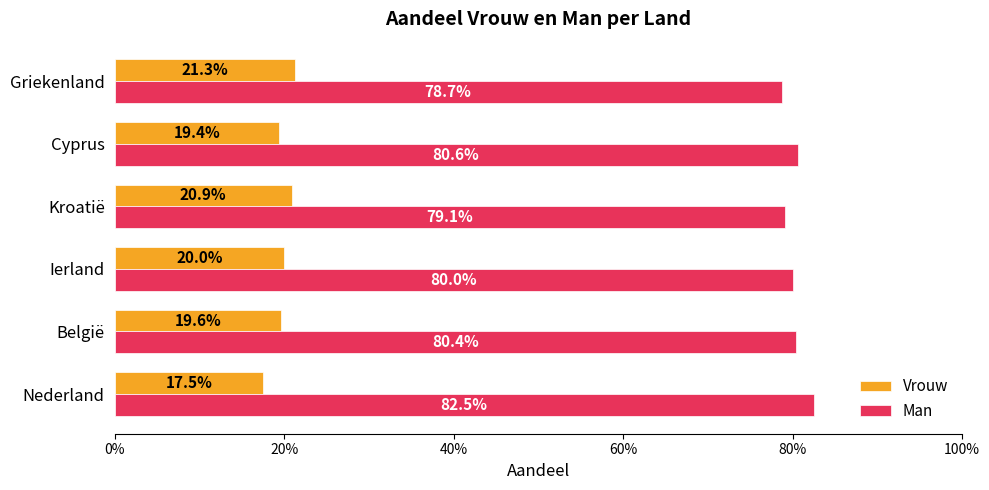

What position from the left is Cyprus?

5